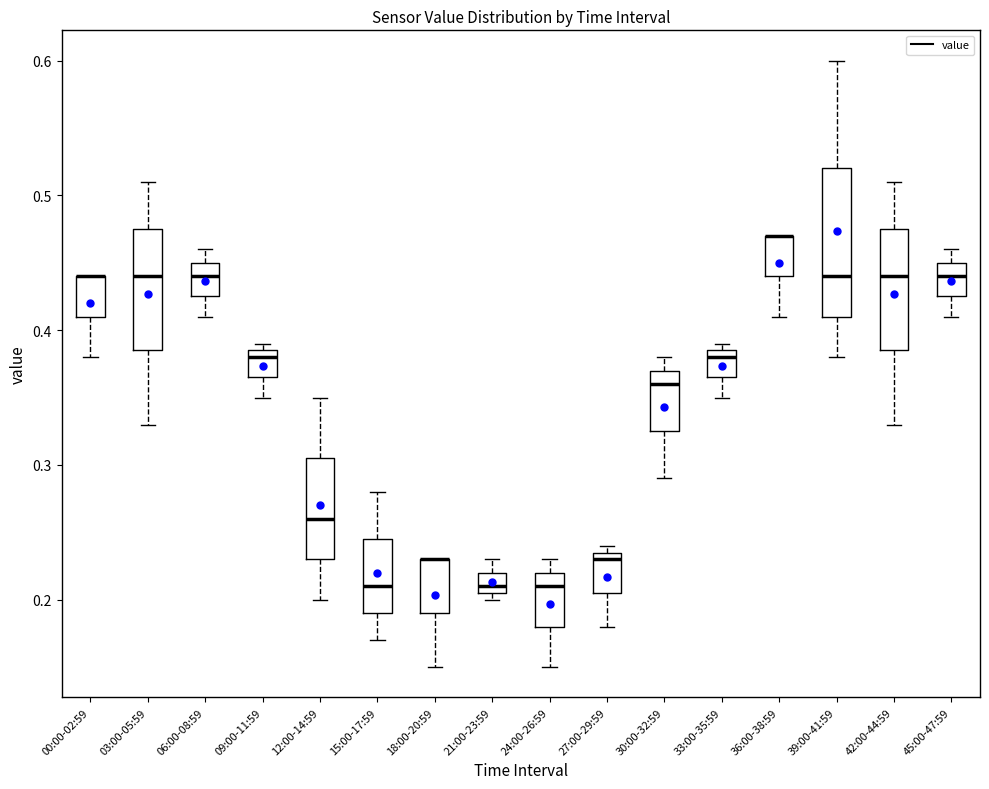

Where does the median line of the box for 24:00-26:59 sit on the y-axis? The values are not printed on the chart, so give them approximately, as read against the axis.

0.21